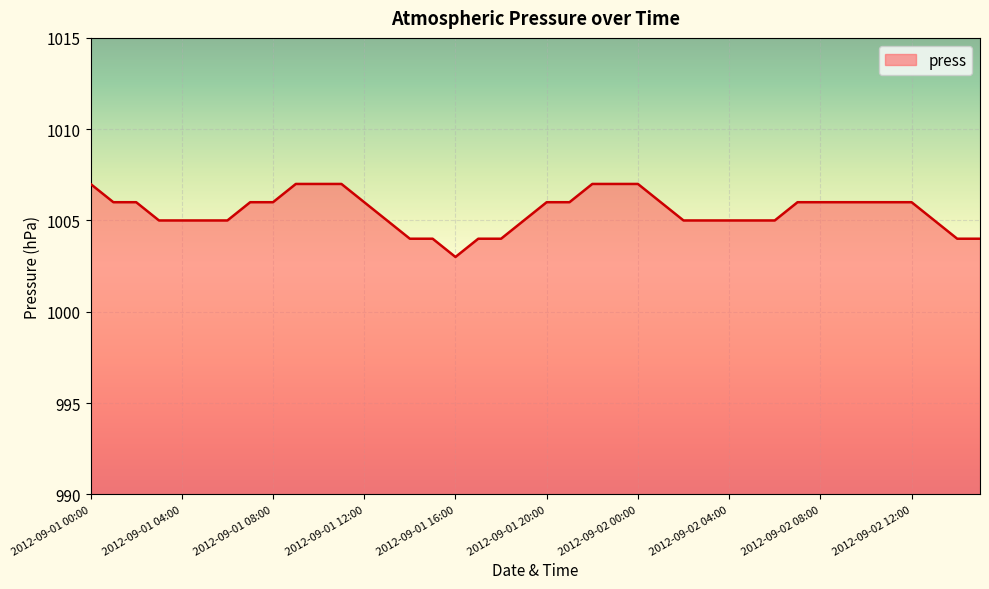

What is the difference between the maximum and minimum values?

4